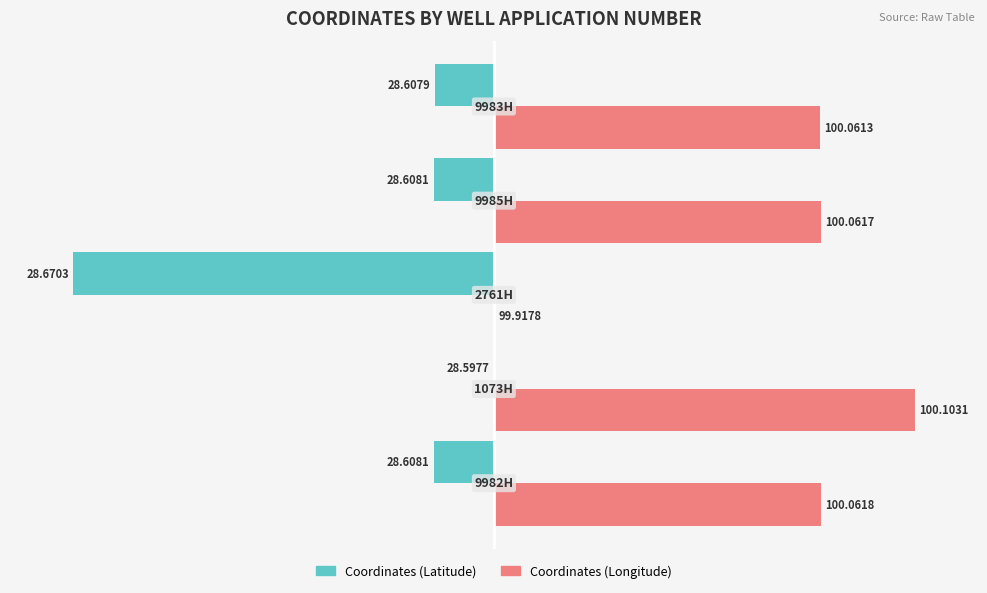

What is the sum of all Coordinates (Longitude) values?

332.9